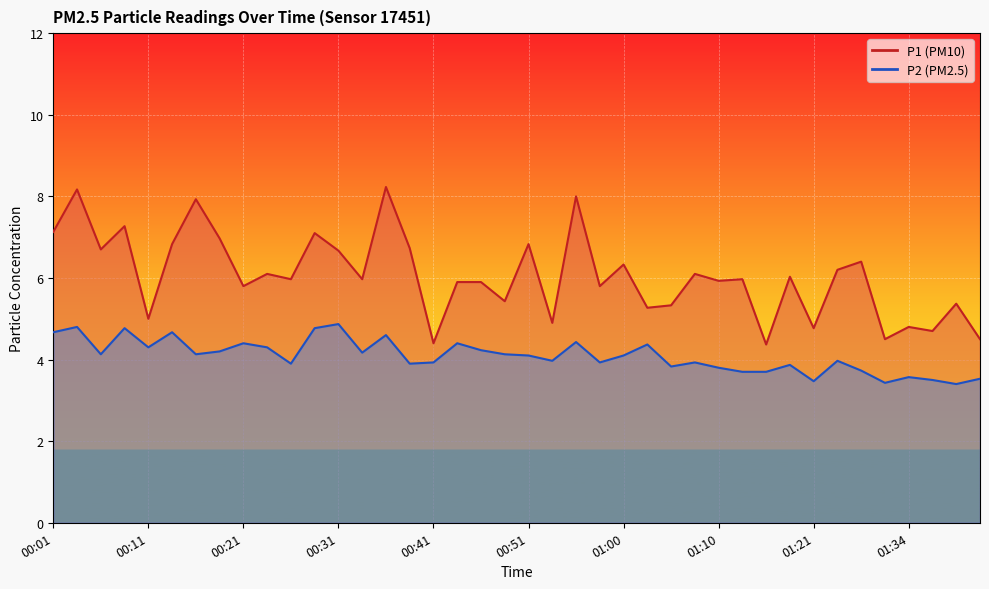

Rank the series at 01:36 from highest to lowest value.

P1, P2